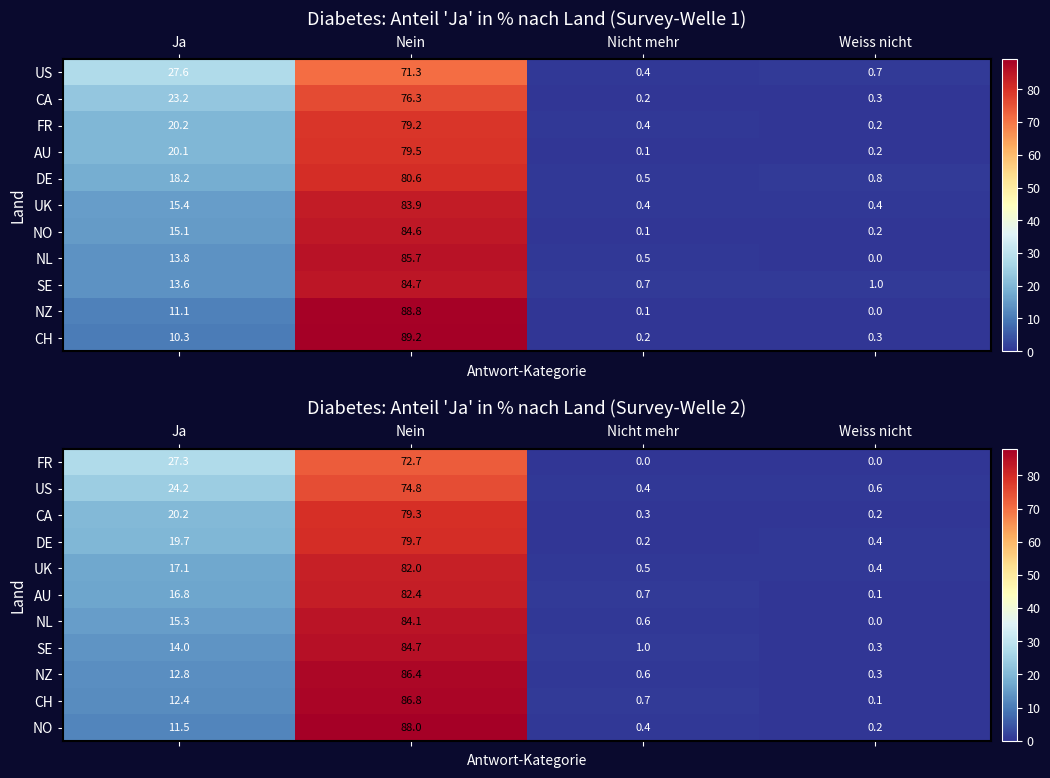

Count the number of data series in this chart.

11